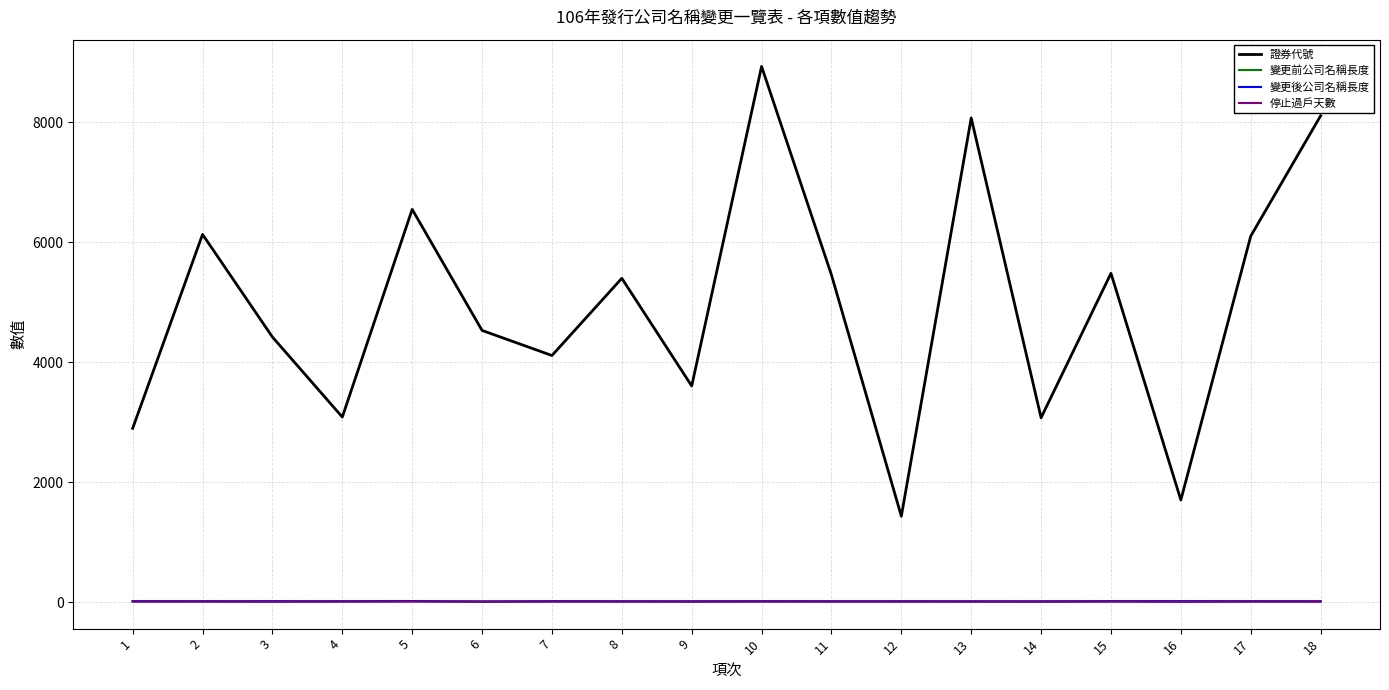

Which series changed the most between 8 and 13?

證券代號